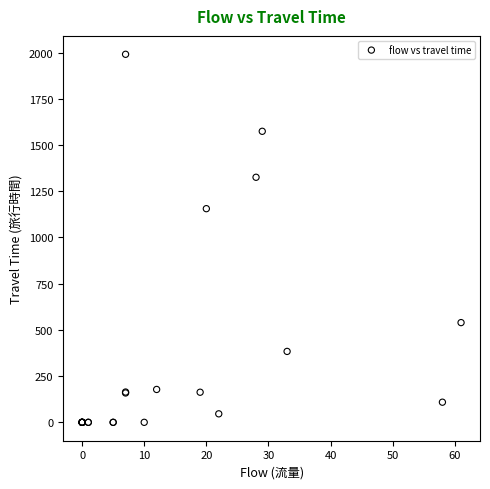

What Y value in the scatter plot is closest to 995?

1156